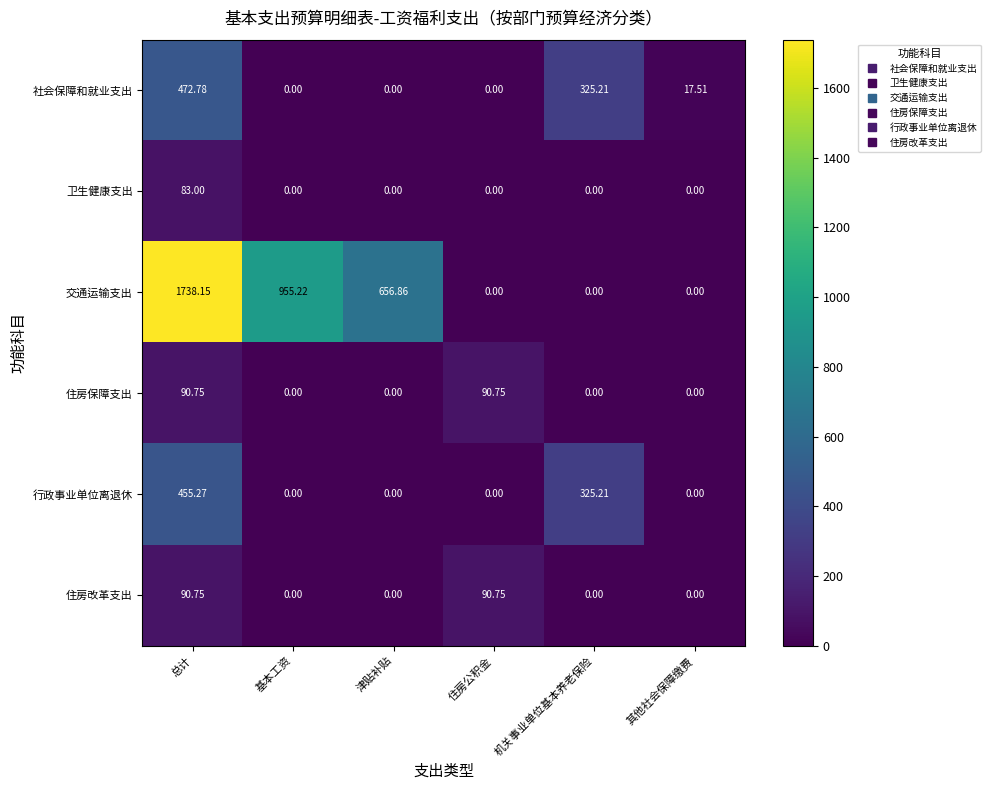

Where is 社会保障和就业支出 nearest to the value 236?

机关事业单位基本养老保险